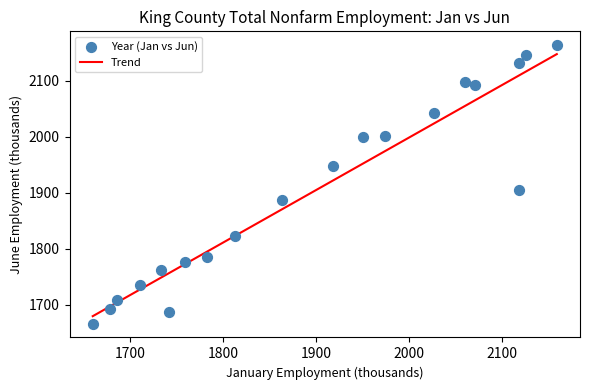

What Y value in the scatter plot is closest to 1914?

1904.0